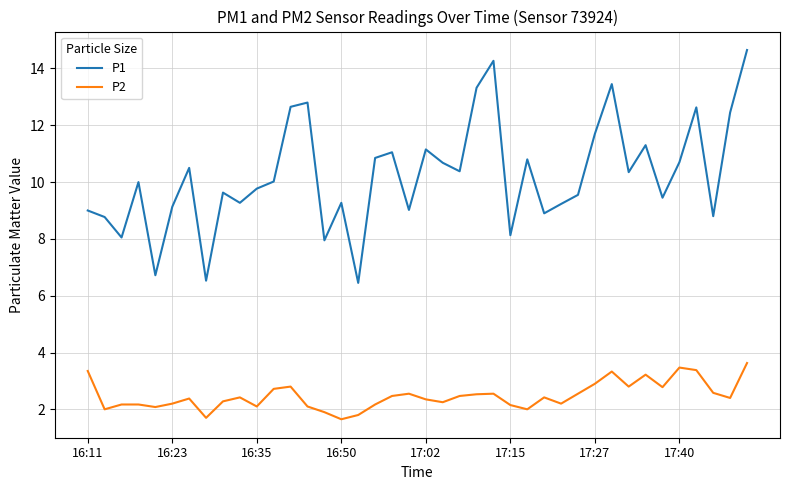

Which series has the largest total across all categories?

P1